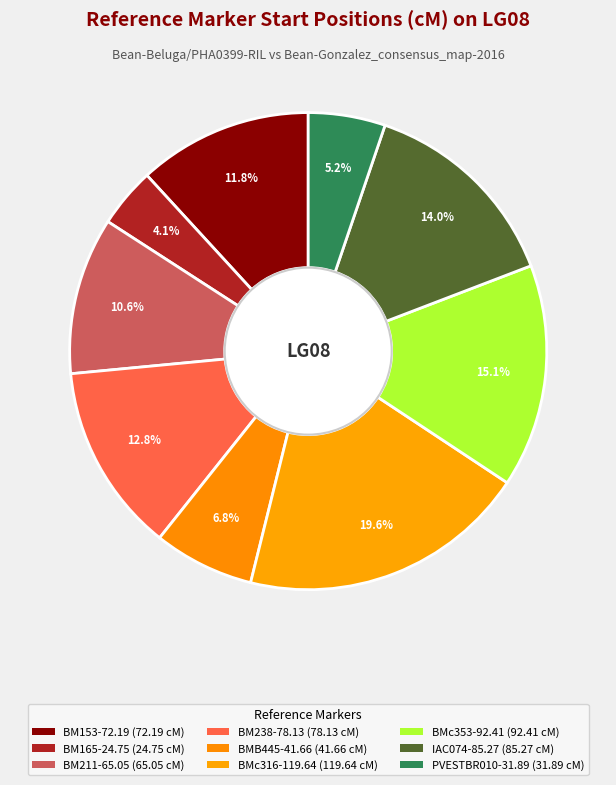

Does any single category account for the majority?

No